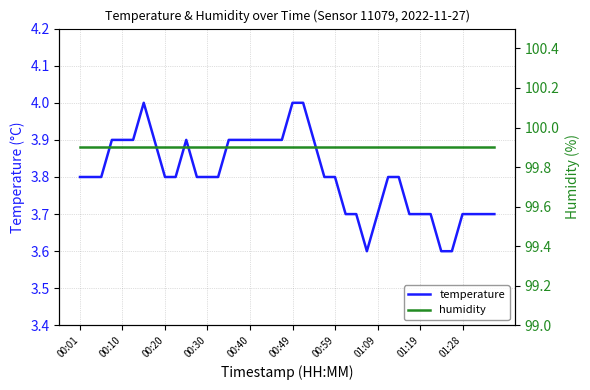

What is the value of the temperature point at the 19th from the left?

3.9